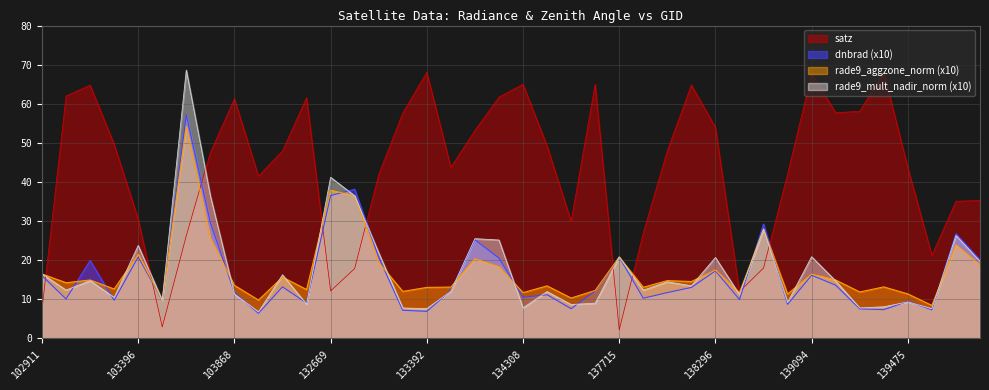

Which label corresponds to the smallest value in the chart?

137715